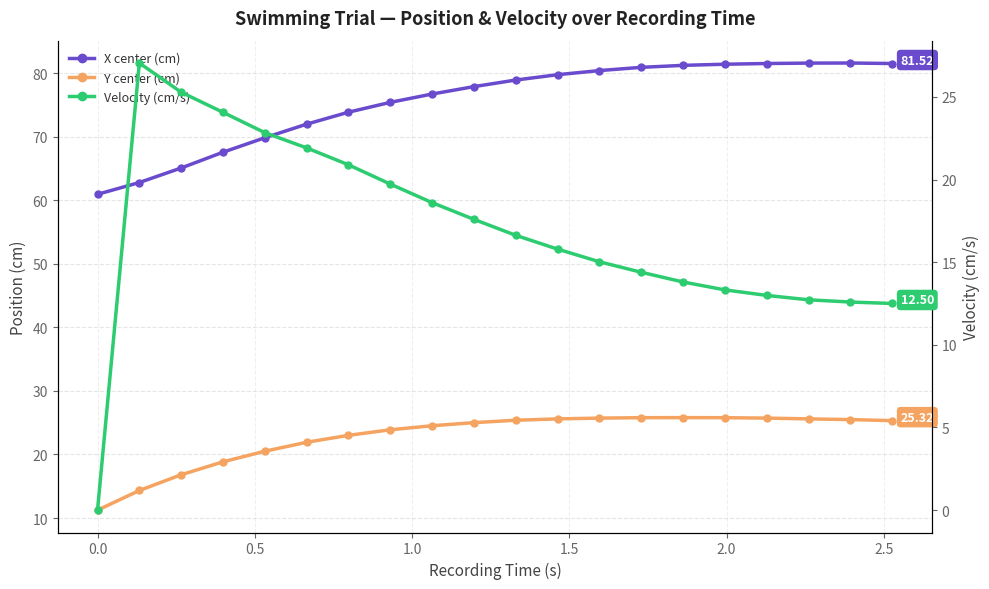

List the series in order of their peak value, highest first.

X center (cm), Velocity (cm/s), Y center (cm)